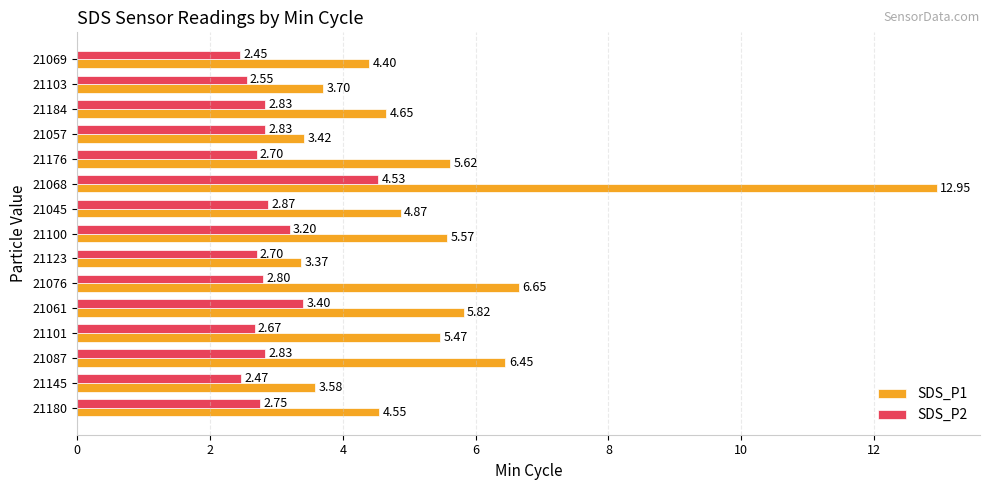

List the series in order of their peak value, lowest first.

SDS_P2, SDS_P1